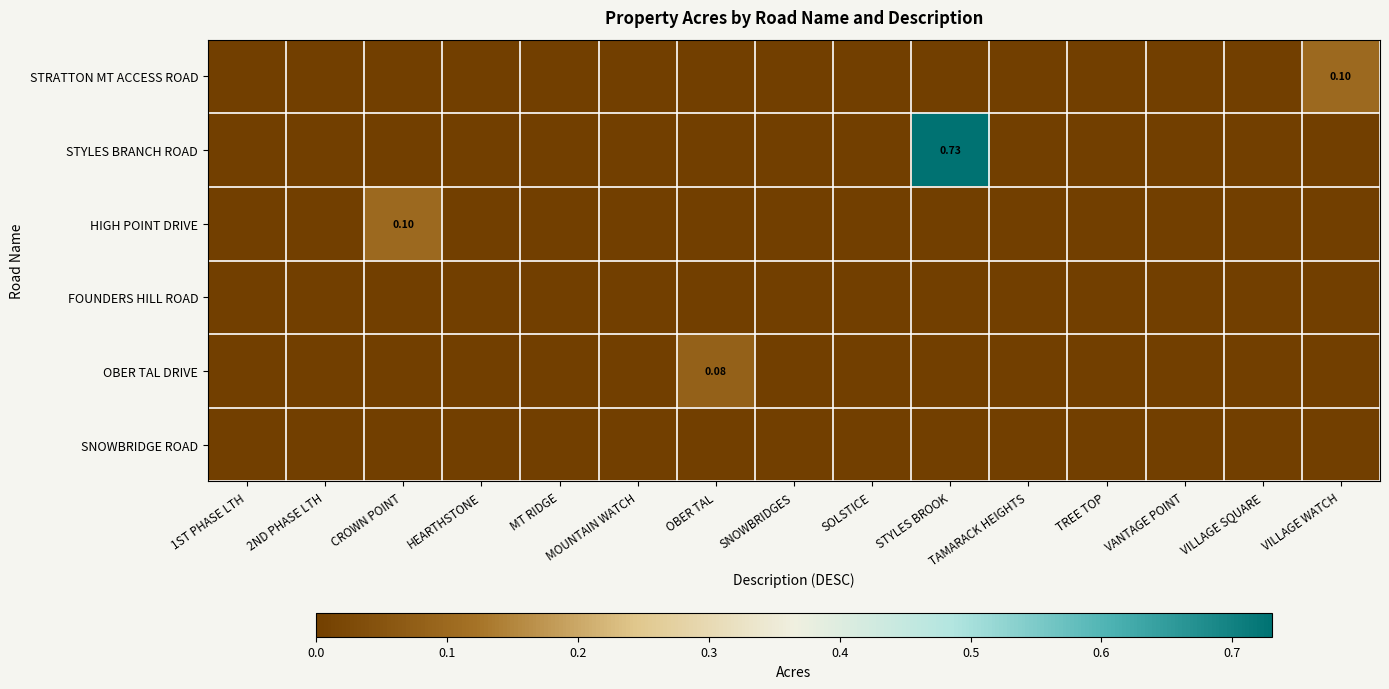

Rank the series by their maximum value, from lowest to highest.

FOUNDERS HILL ROAD, SNOWBRIDGE ROAD, OBER TAL DRIVE, STRATTON MT ACCESS ROAD, HIGH POINT DRIVE, STYLES BRANCH ROAD